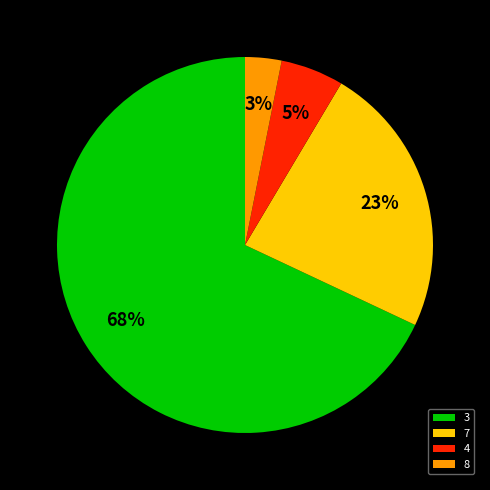

Does 7 account for over 50% of the chart?

No